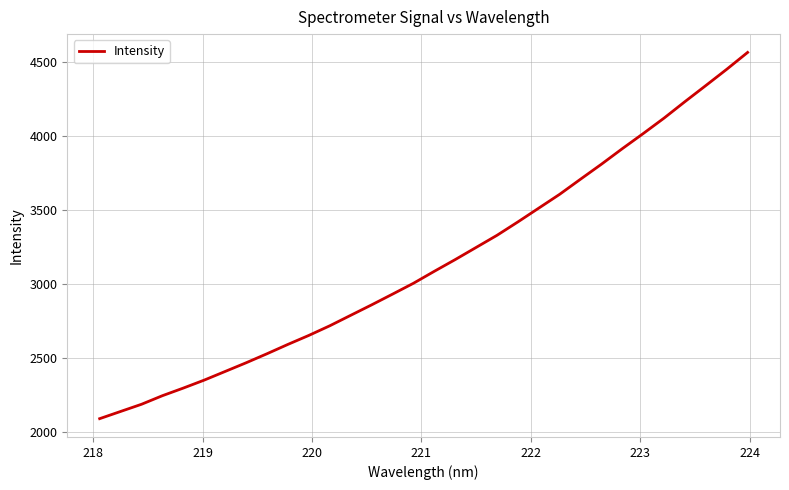

How many distinct data groups are displayed?

1